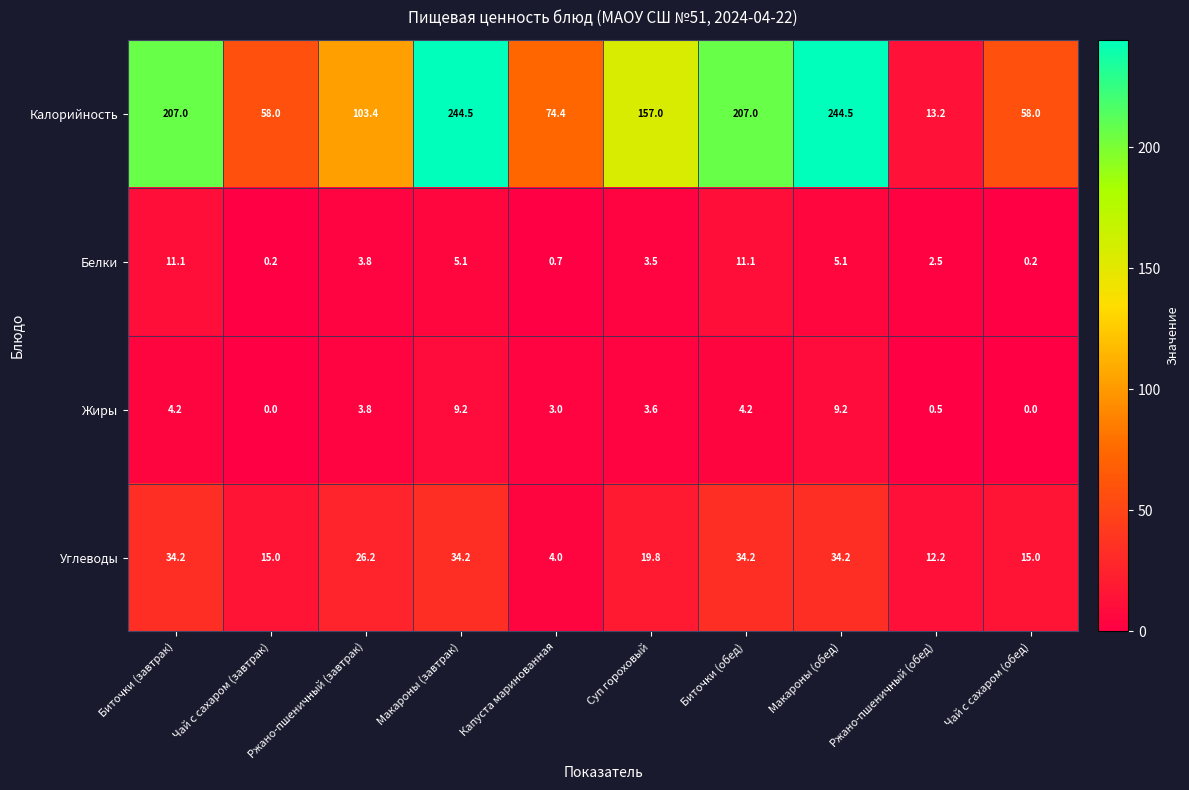

At which label is Углеводы closest to 19?

Суп гороховый